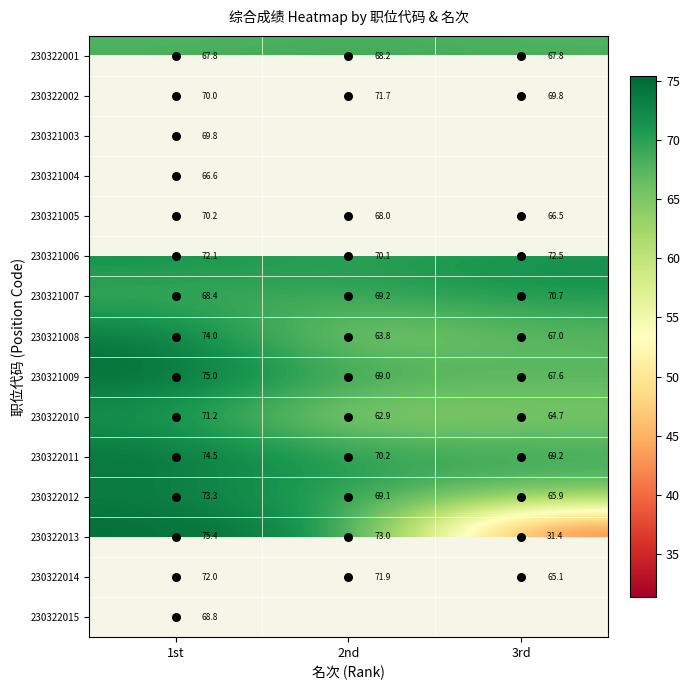

At which label does 230322012 reach its minimum?

3rd